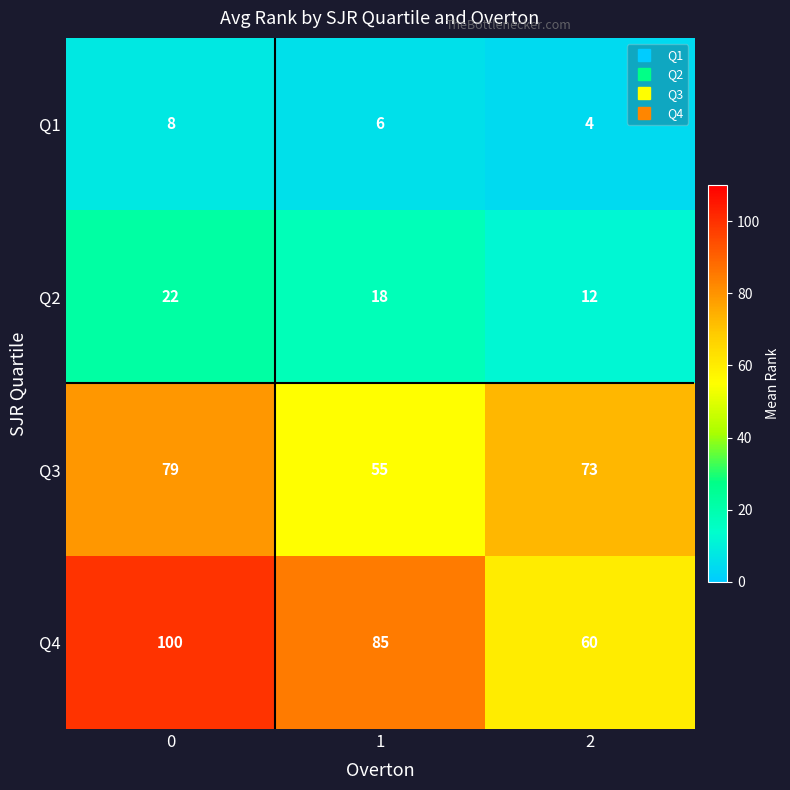

What is the difference between the maximum and minimum values in the Q4 series?

40